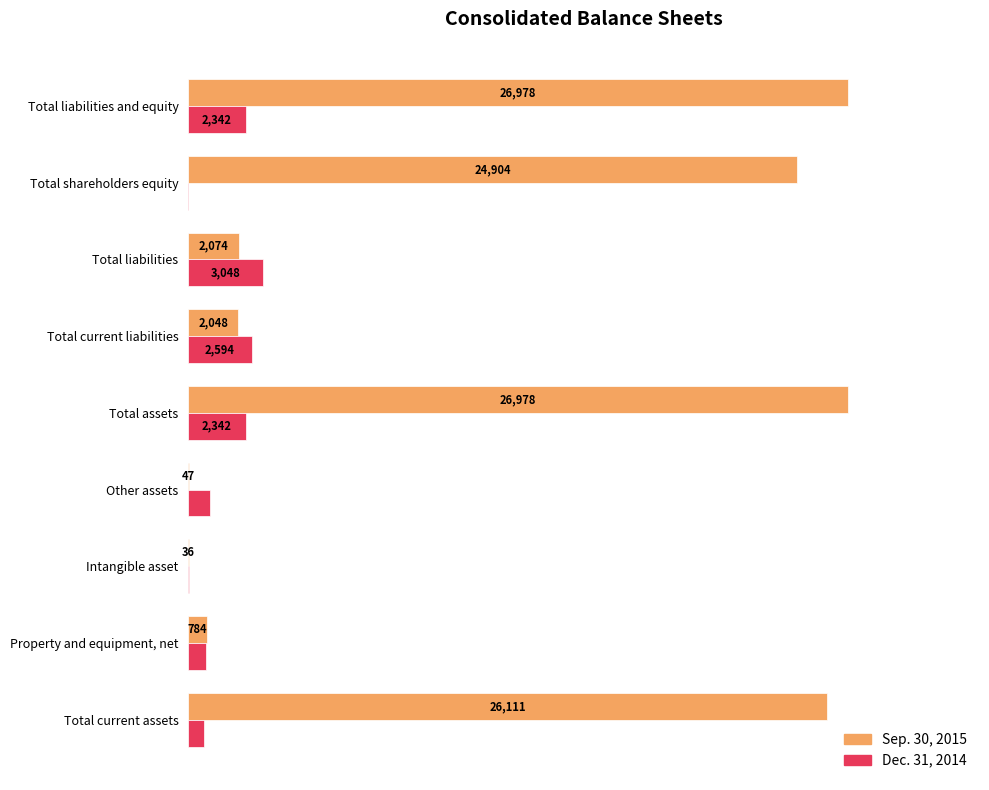

Is it true that Sep. 30, 2015 equals 154.3 at Total liabilities and equity?

False